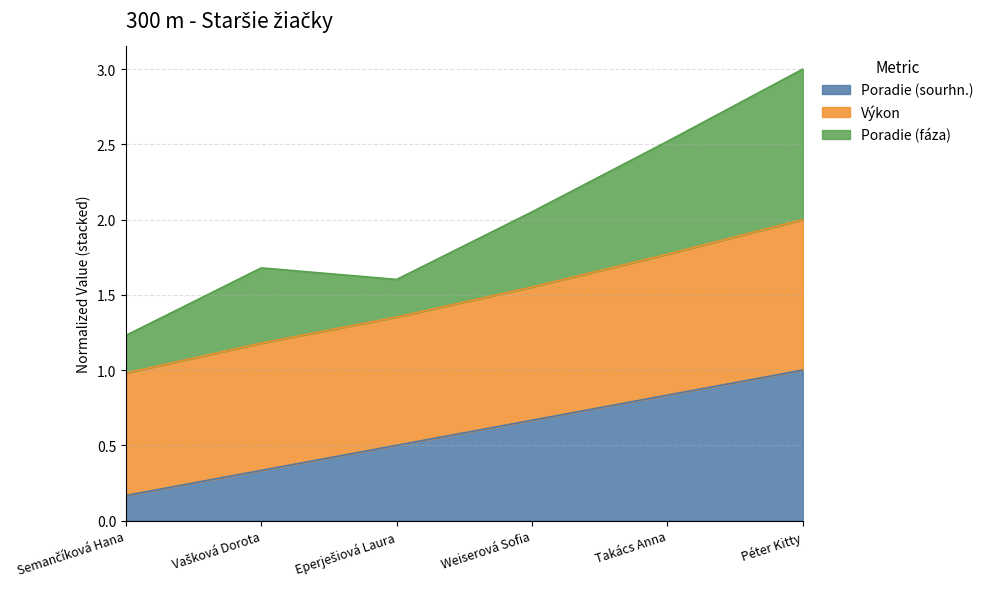

What is the total value across all series at Péter Kitty?

3.0